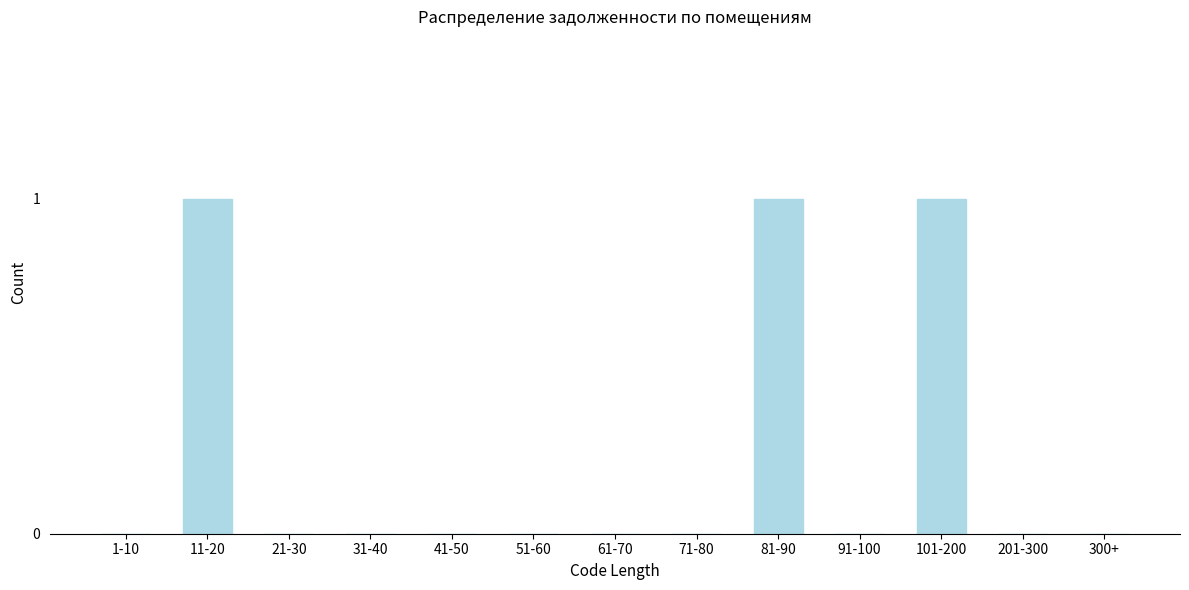

Reading left to right, what are all the values shown in this chart?

1-10=0	11-20=1	21-30=0	31-40=0	41-50=0	51-60=0	61-70=0	71-80=0	81-90=1	91-100=0	101-200=1	201-300=0	300+=0